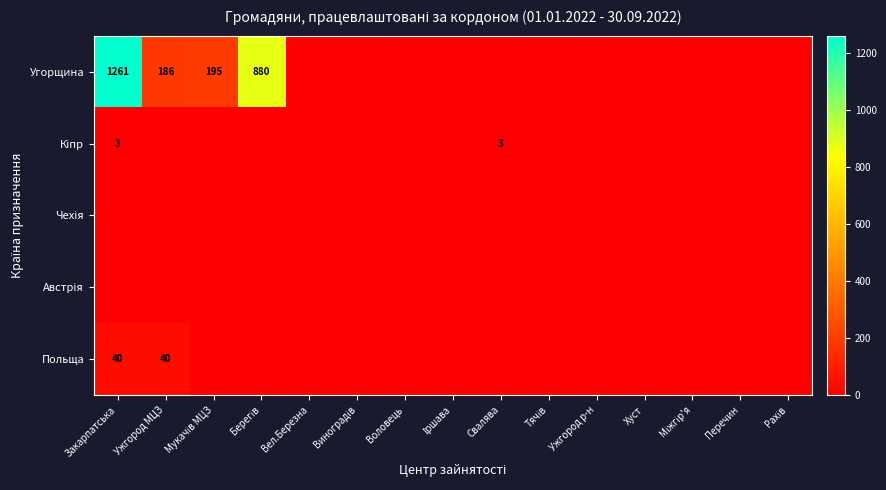

Which series has the largest total across all categories?

Угорщина